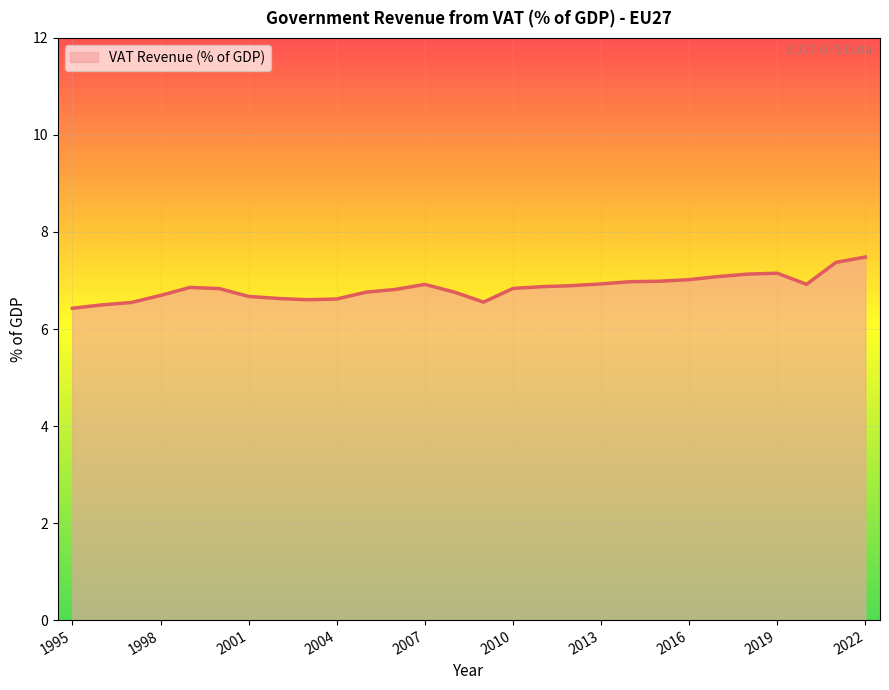

What is the smallest value displayed?

6.4